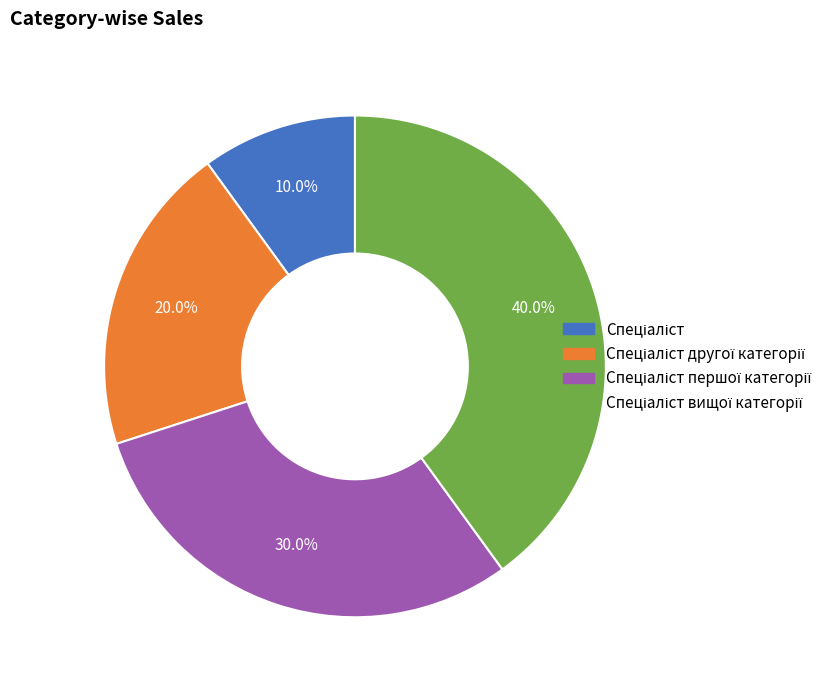

How many segments does this pie chart have?

4